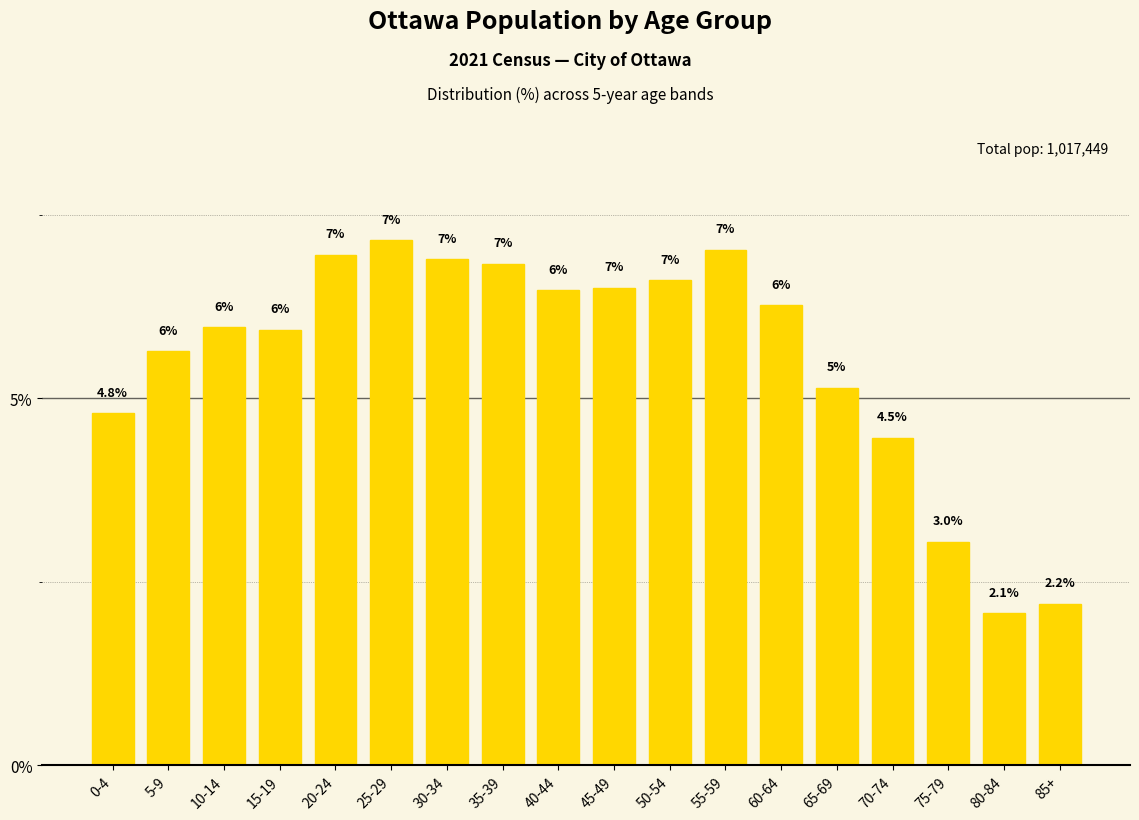

At which category does the chart reach its minimum across all series?

80-84